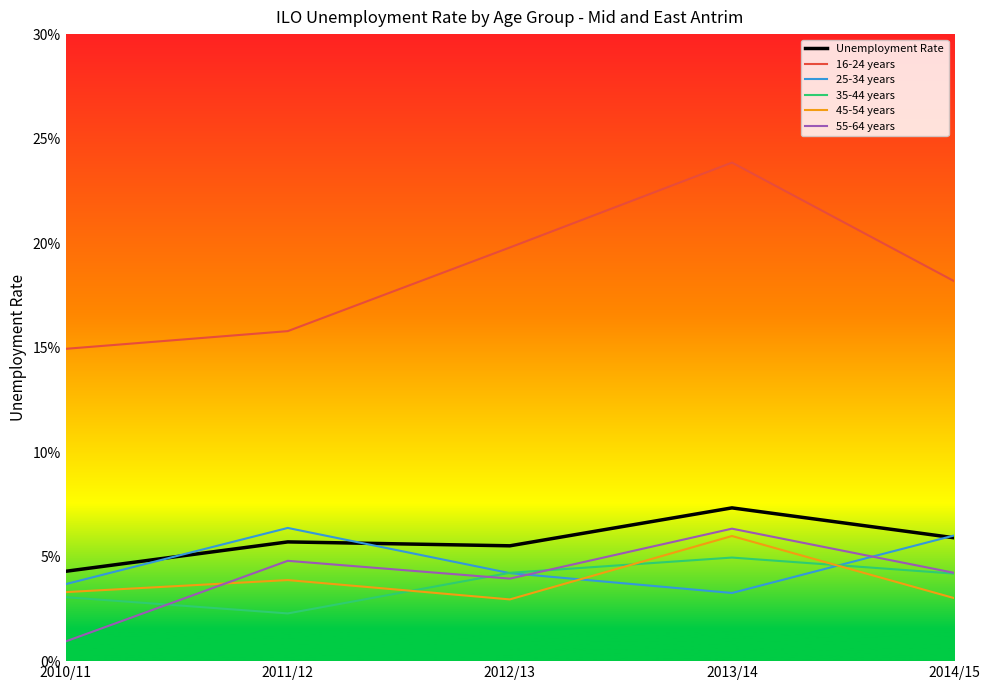

Does the chart have visible grid lines?

No